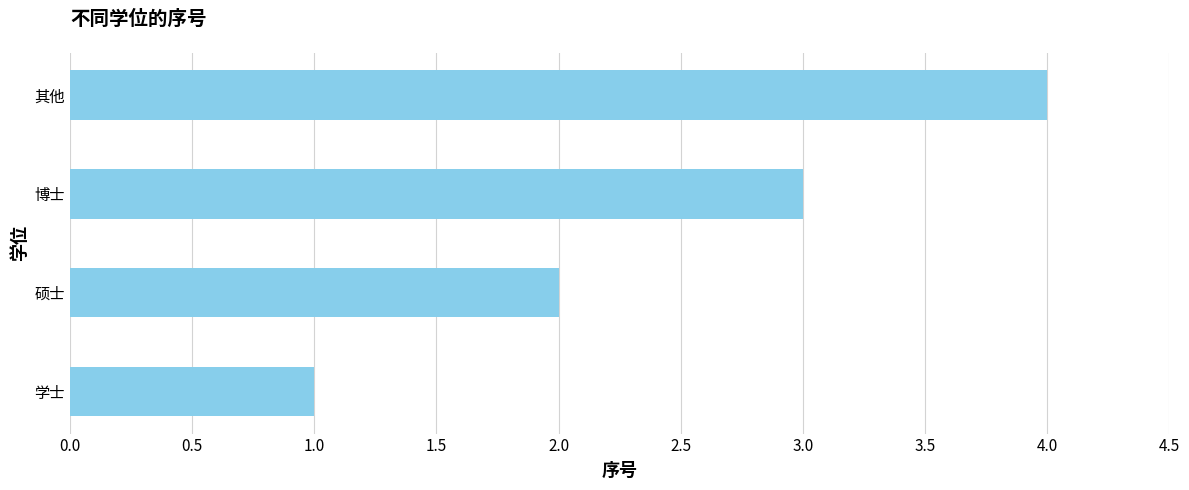

How many values are below 3?

2